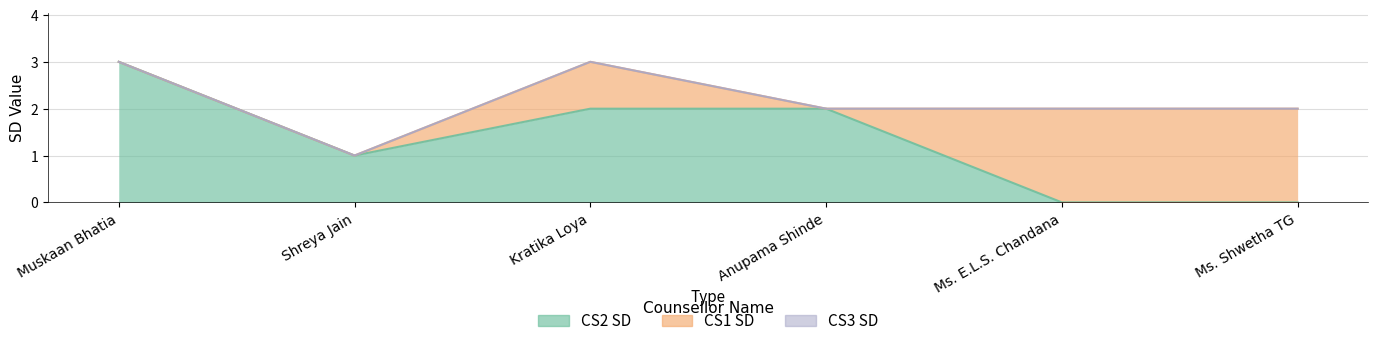

What is the spread (max minus min) of values at Shreya Jain?

1